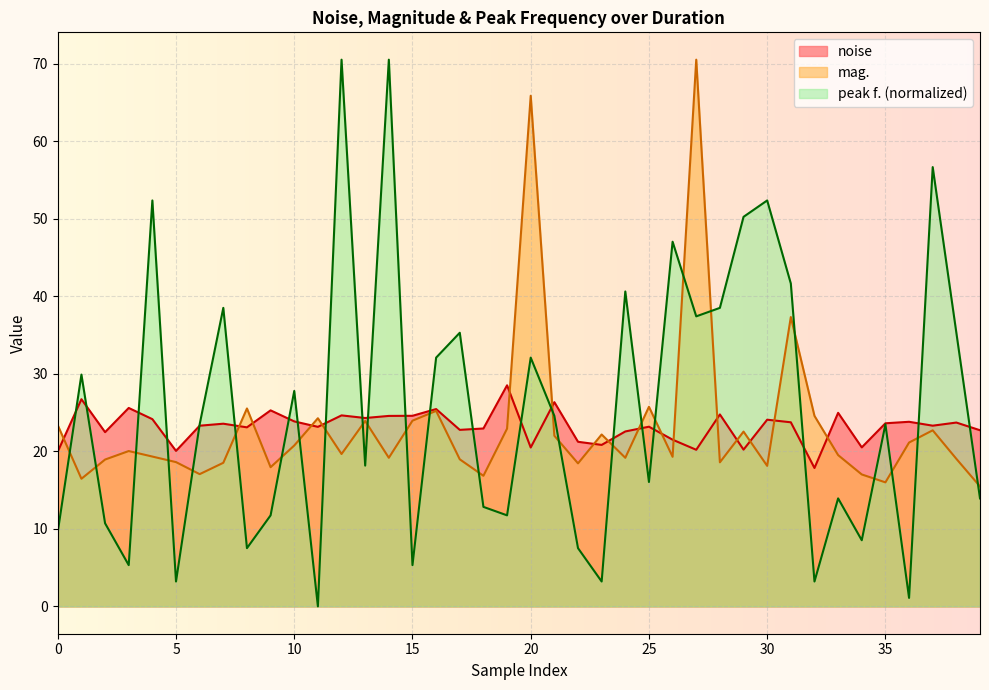

Is the value of mag. at 24 greater than the value of noise at 32?

Yes